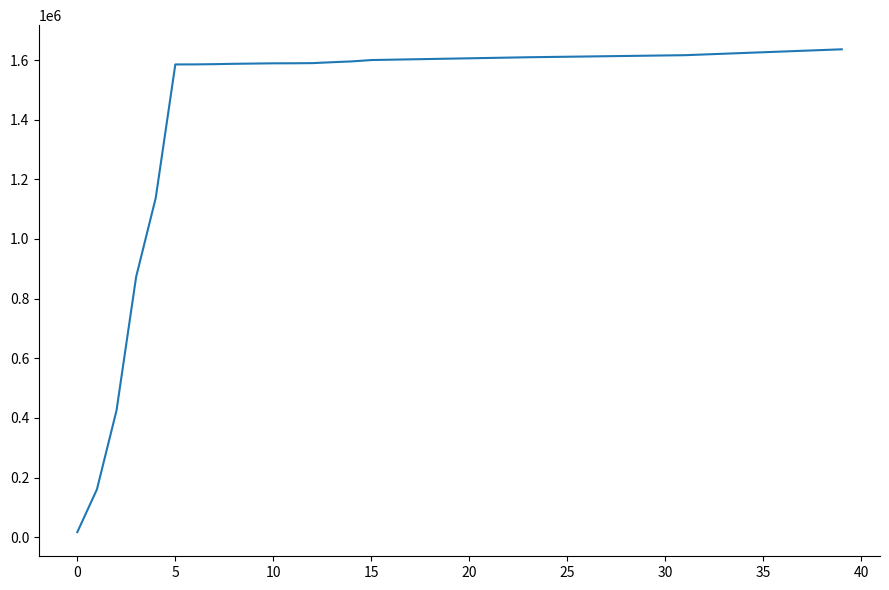

Is this an area chart (filled region under the line)?

No